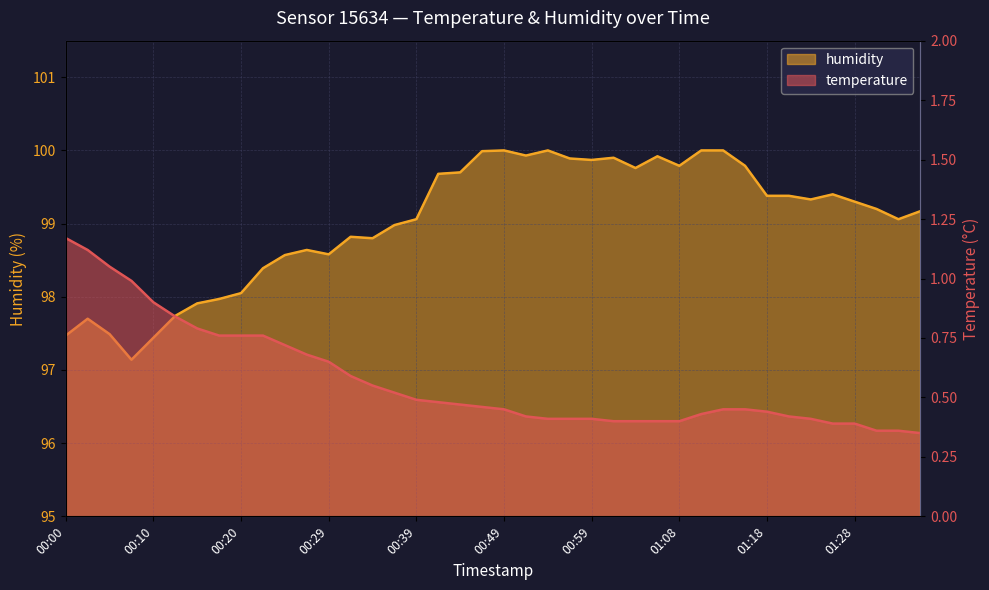

What is the total value across all series at 00:49?

100.5